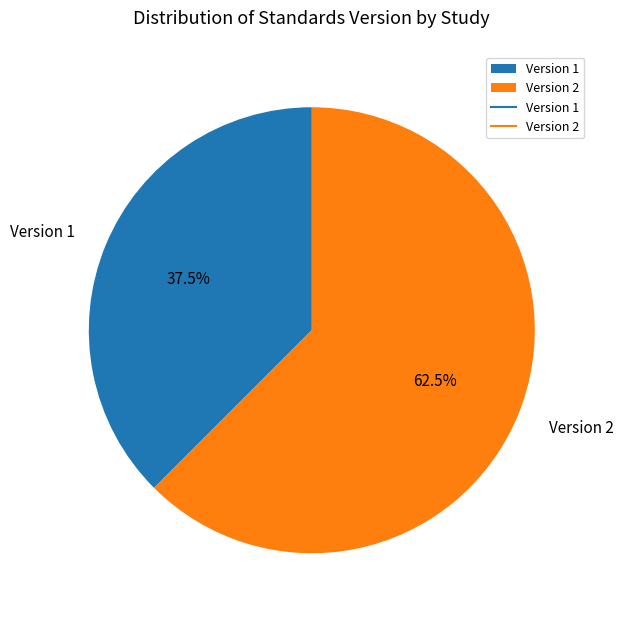

Is the sum of Version 1 and Version 2 greater than half?

Yes